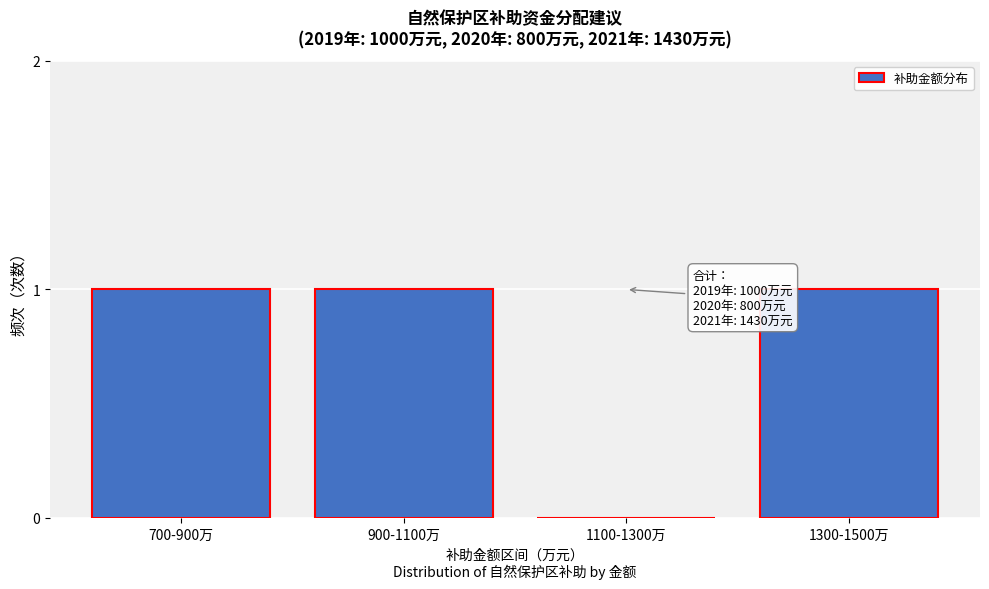

Reading left to right, list all the values displayed in this chart.

700-900万=1	900-1100万=1	1100-1300万=0	1300-1500万=1